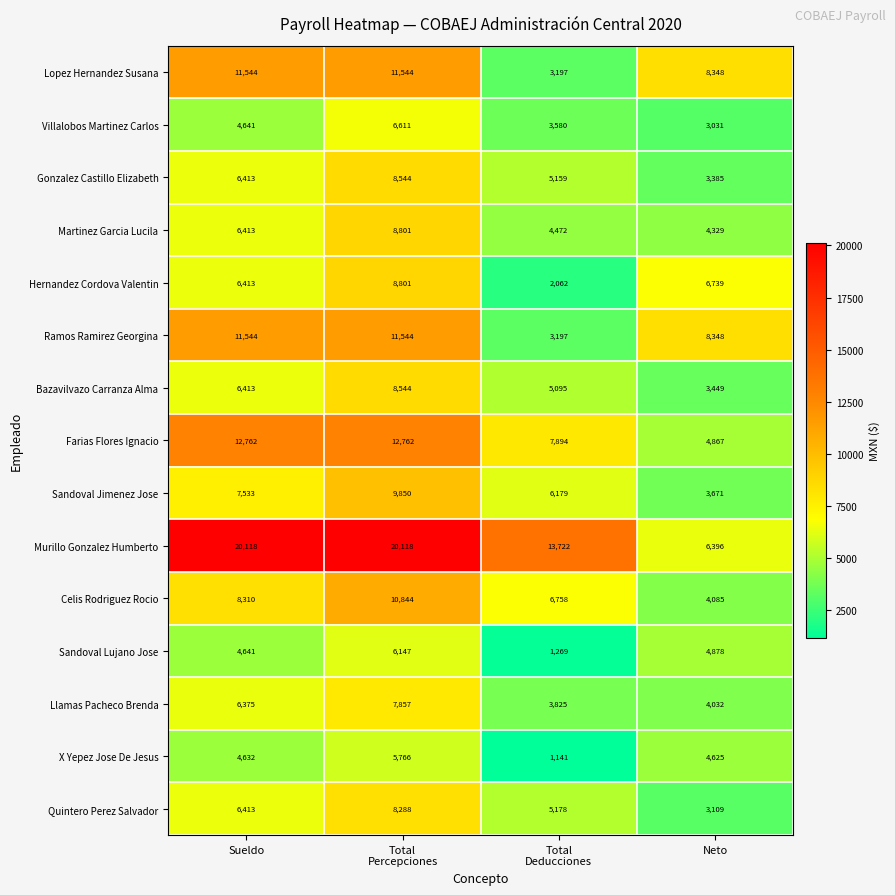

The value of Lopez Hernandez Susana at Neto is 4922. True or false?

False